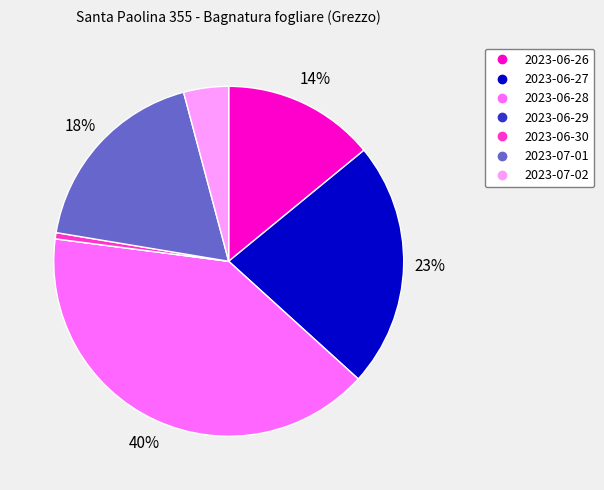

Combined, do 2023-06-30 and 2023-07-02 account for over 50%?

No